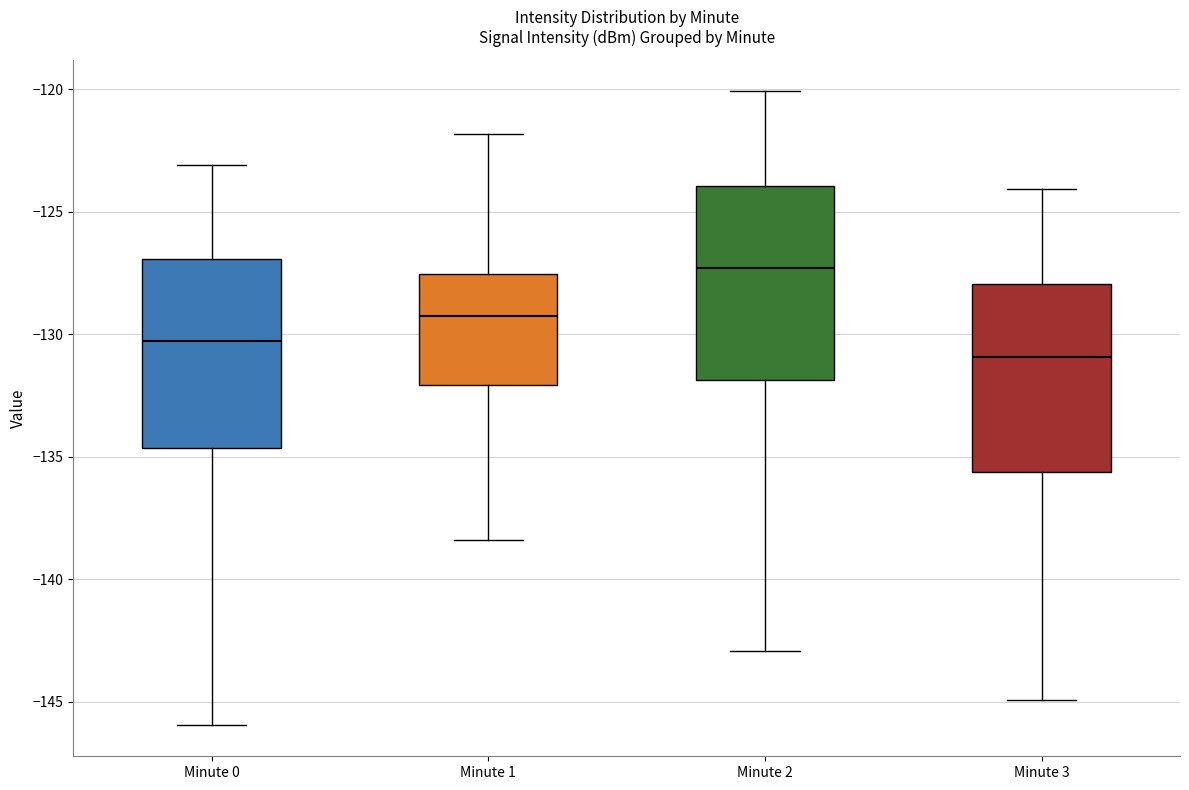

Reading left to right, transcribe this box plot: for each box, give where its median line is, the range the box spans, and where its two whiskers end, as read against the y-axis. The values are not printed on the chart, so give them approximately, as read against the axis.

Minute 0: median -130.5, box -134.5 to -127.0, whiskers -146.0 to -123.0
Minute 1: median -129.0, box -132.0 to -127.5, whiskers -138.5 to -122.0
Minute 2: median -127.5, box -132.0 to -124.0, whiskers -143.0 to -120.0
Minute 3: median -131.0, box -135.5 to -128.0, whiskers -145.0 to -124.0